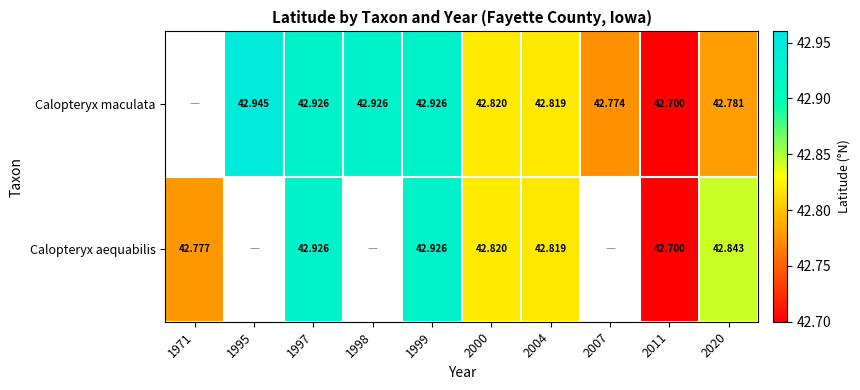

How many data points does each series have?

10